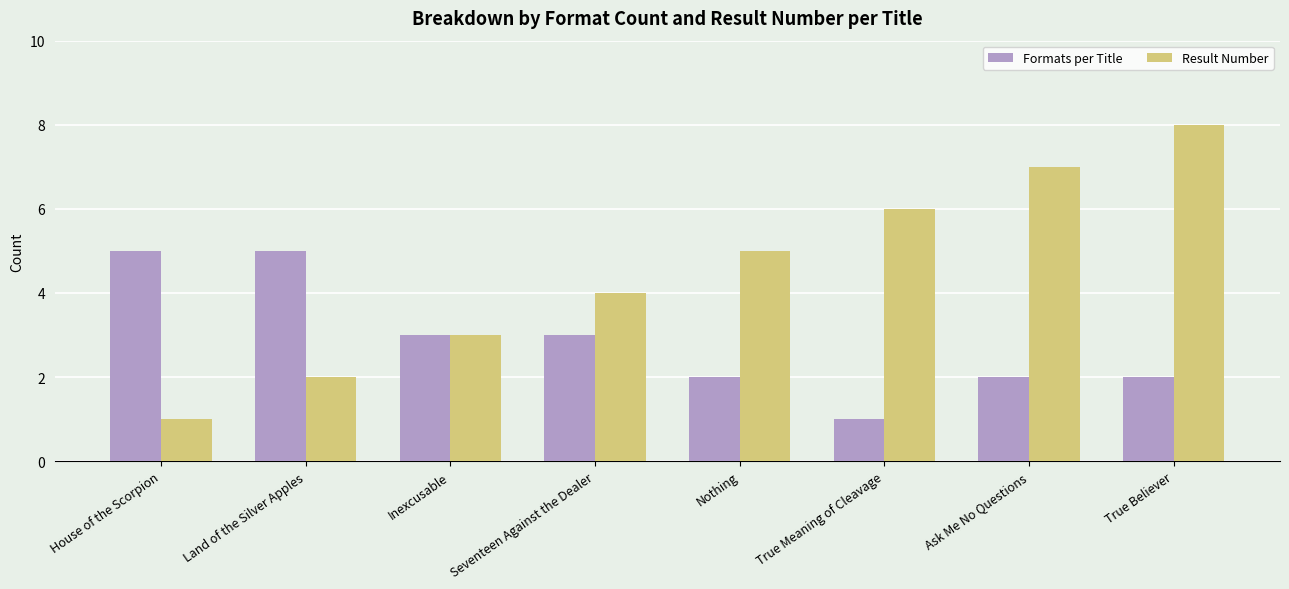

What is the difference between the Result Number values at True Believer and True Meaning of Cleavage?

2